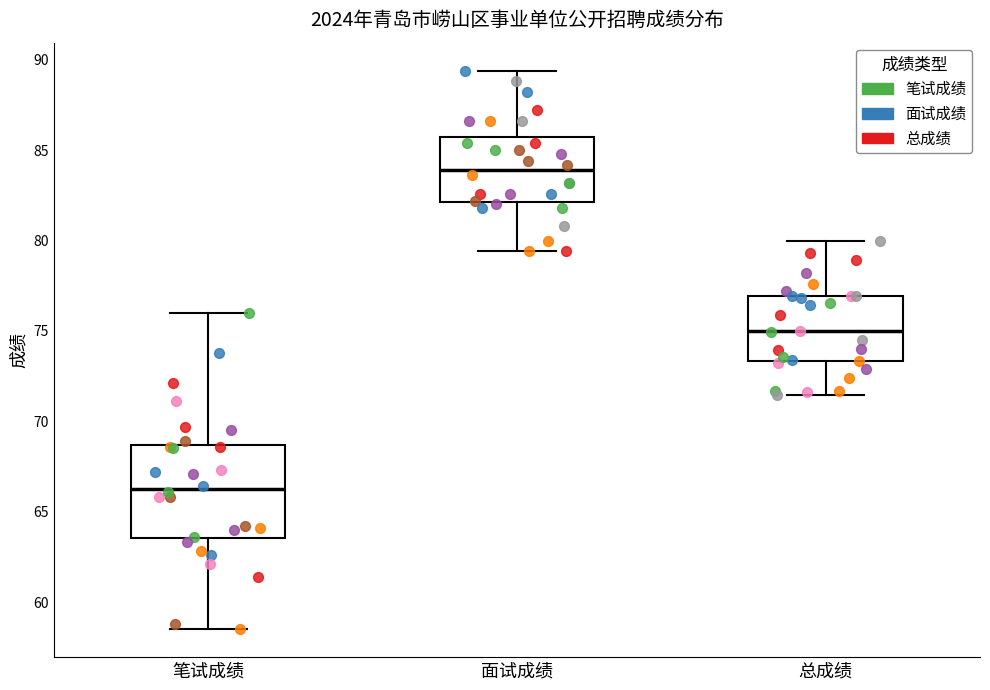

Comparing the boxes themselves (not the whiskers), which one is the tallest?

笔试成绩